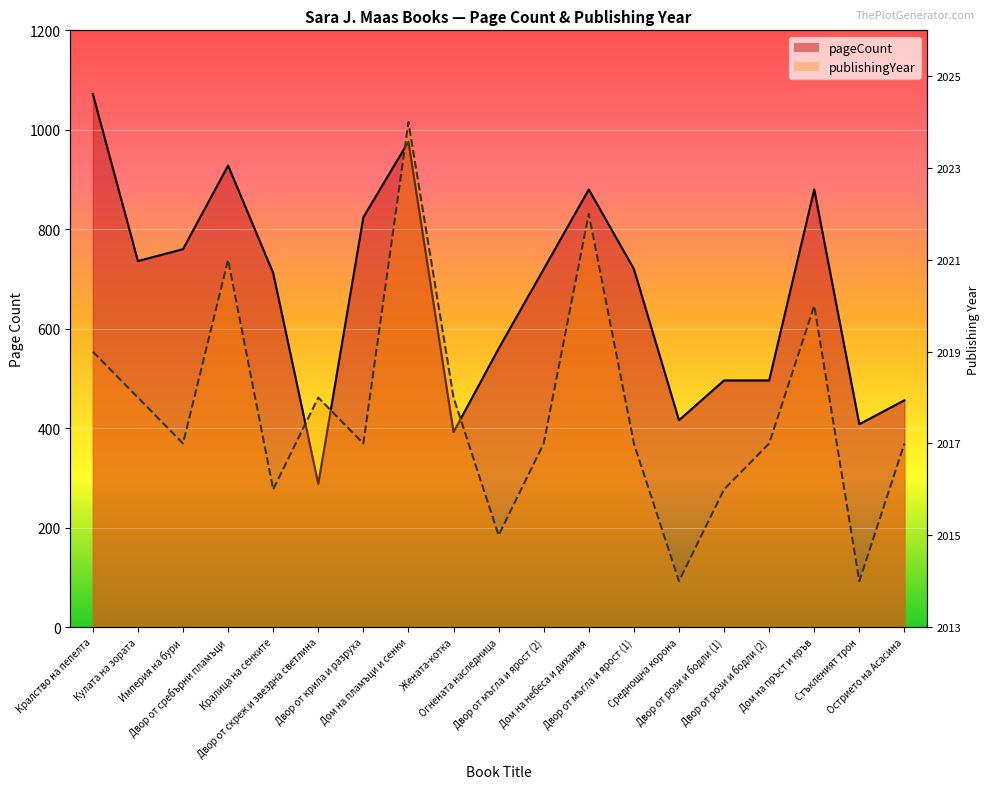

True or false: publishingYear has more than 1 interior local peaks.

True